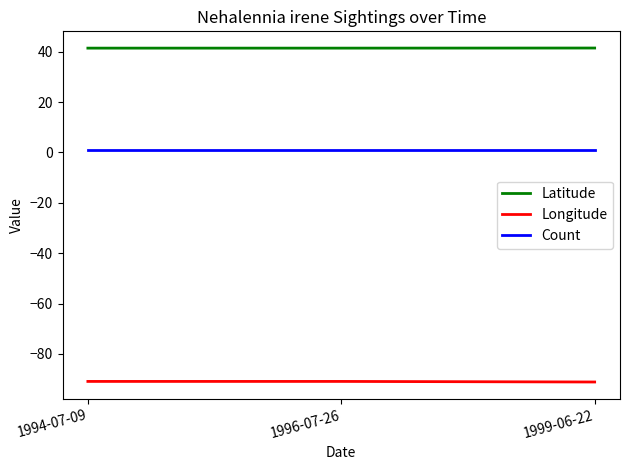

Rank the series at 1999-06-22 from lowest to highest value.

Longitude, Count, Latitude